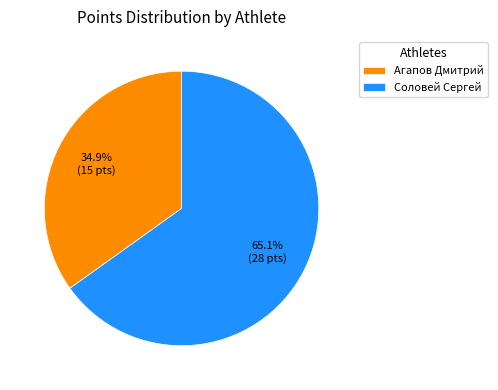

To the nearest percent, what is the difference between the largest and smallest slice percentages?

30%